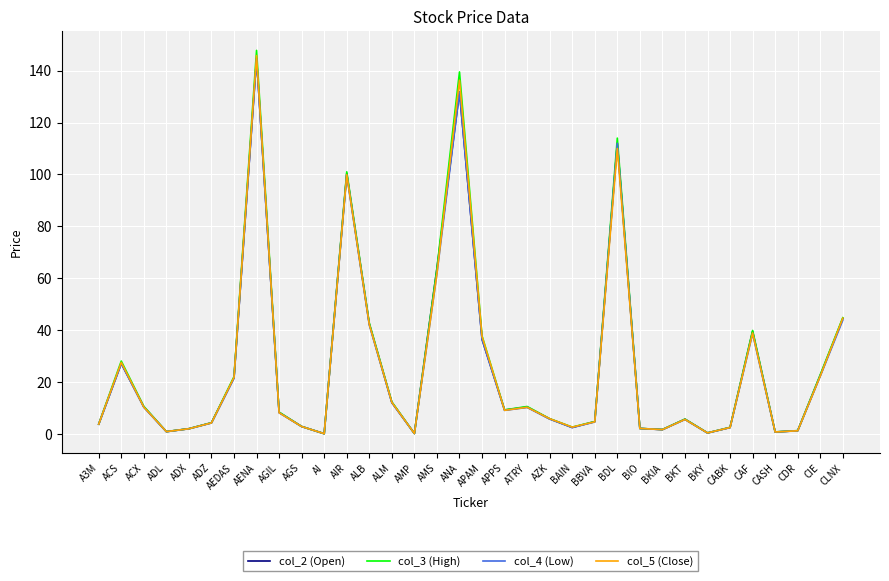

At which category is the sum across all series the highest?

AENA